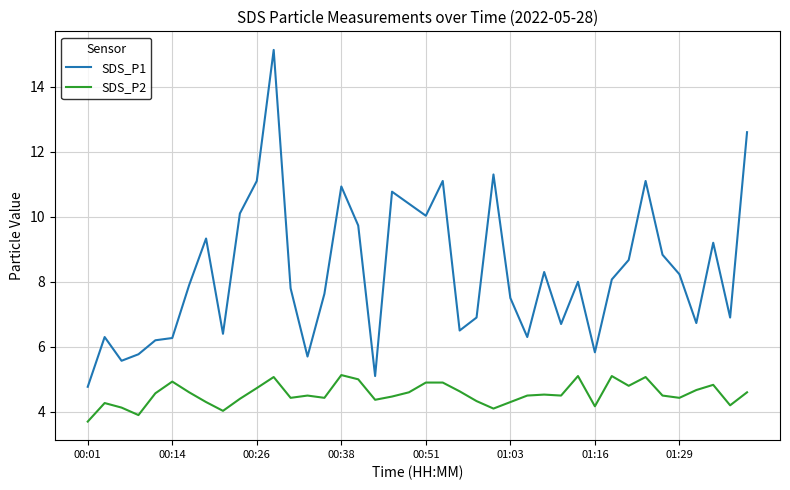

True or false: SDS_P2 and SDS_P1 cross at least once.

False